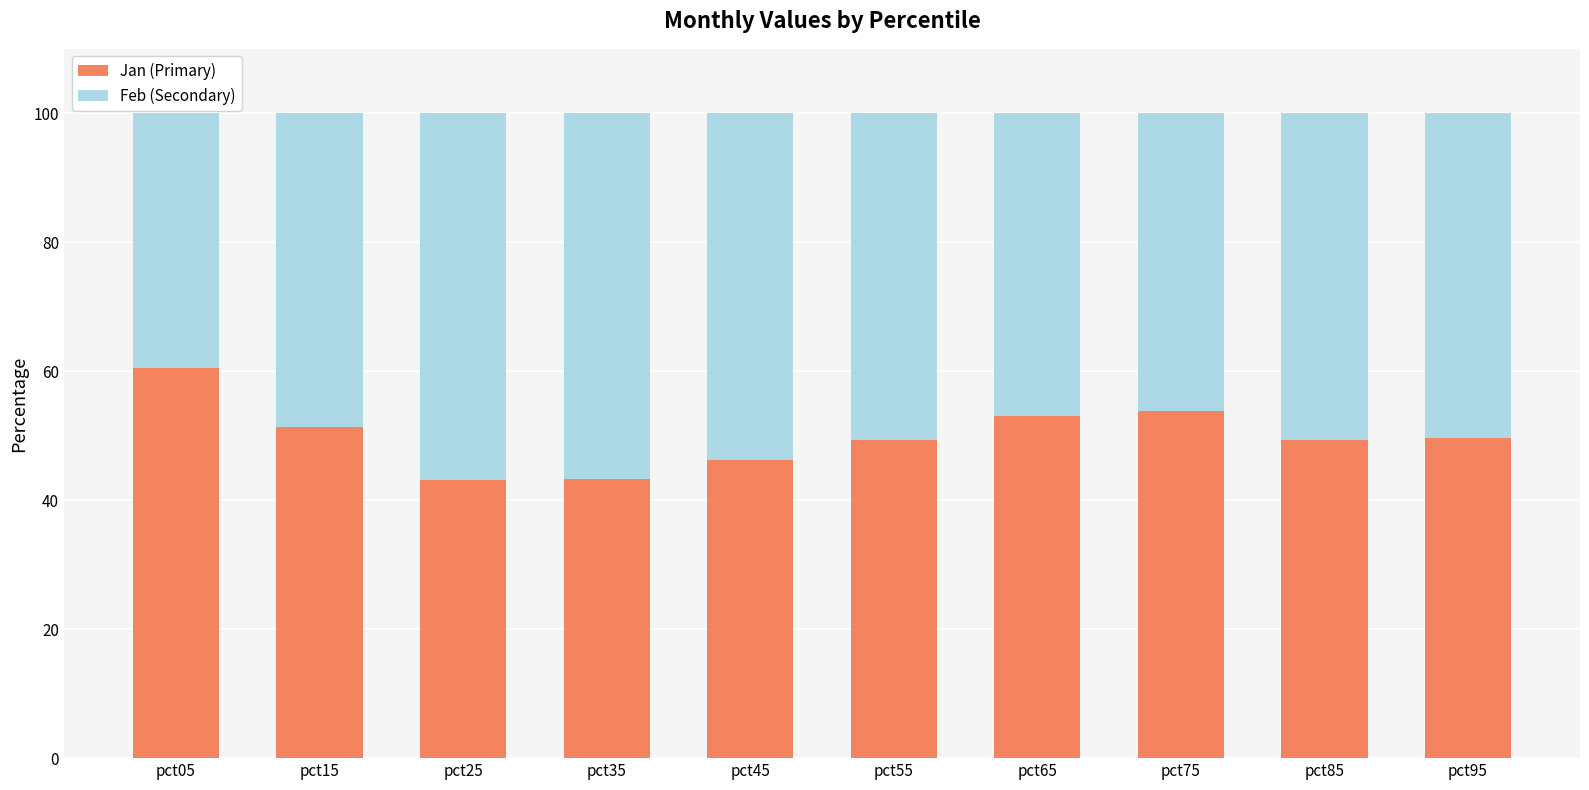

How many bars are there in total?

10